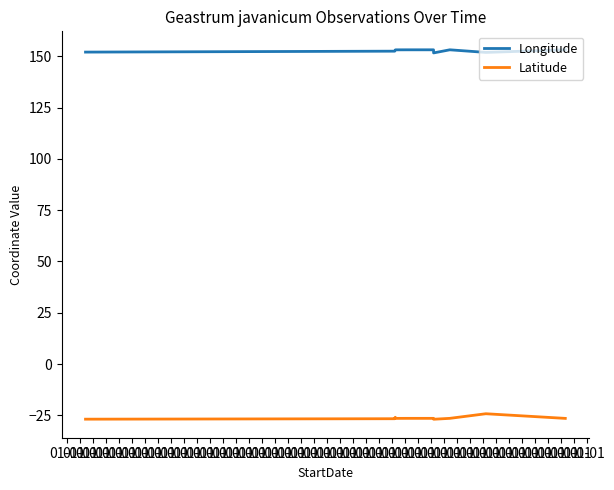

True or false: Longitude and Latitude intersect in this chart.

False